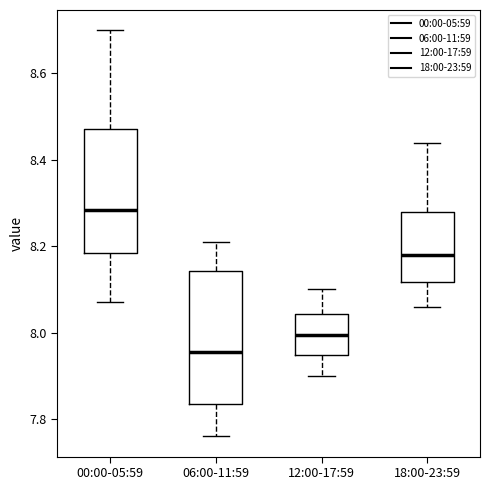

Where does the upper whisker of the box for 06:00-11:59 end on the y-axis? The values are not printed on the chart, so give them approximately, as read against the axis.

8.22